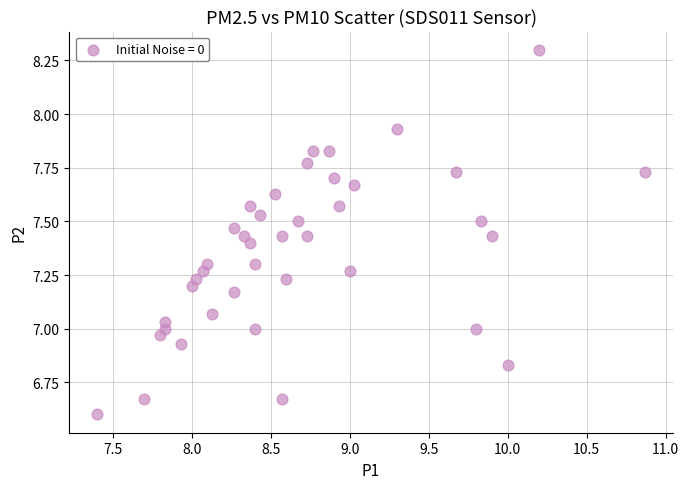

What is the range of Y values (max minus min)?

1.7